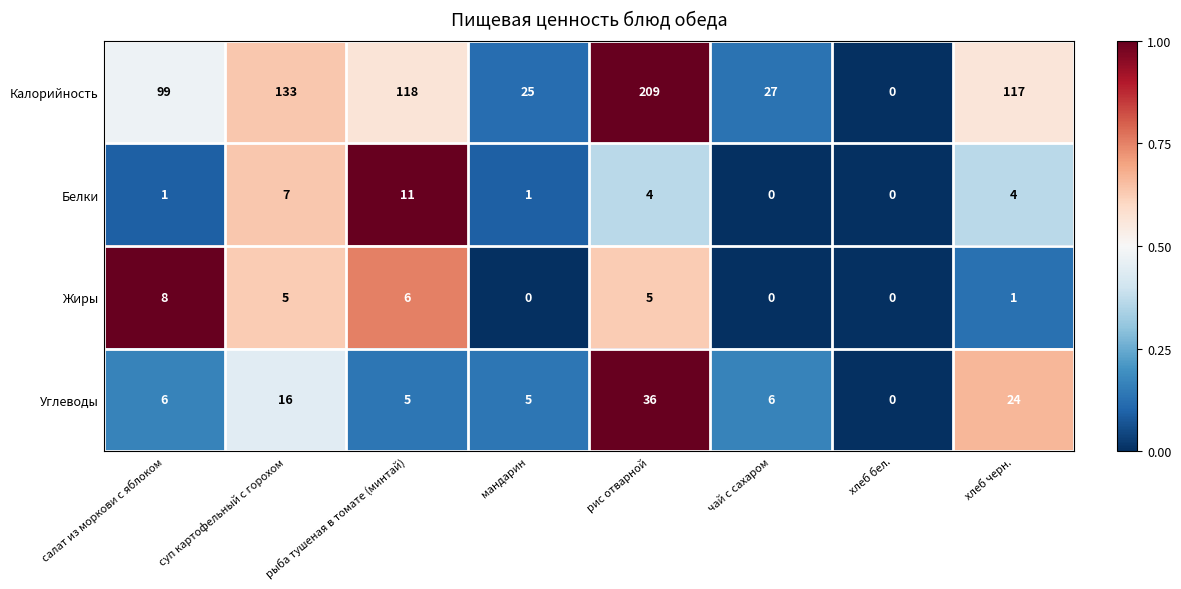

At which category is the sum across all series the highest?

рис отварной